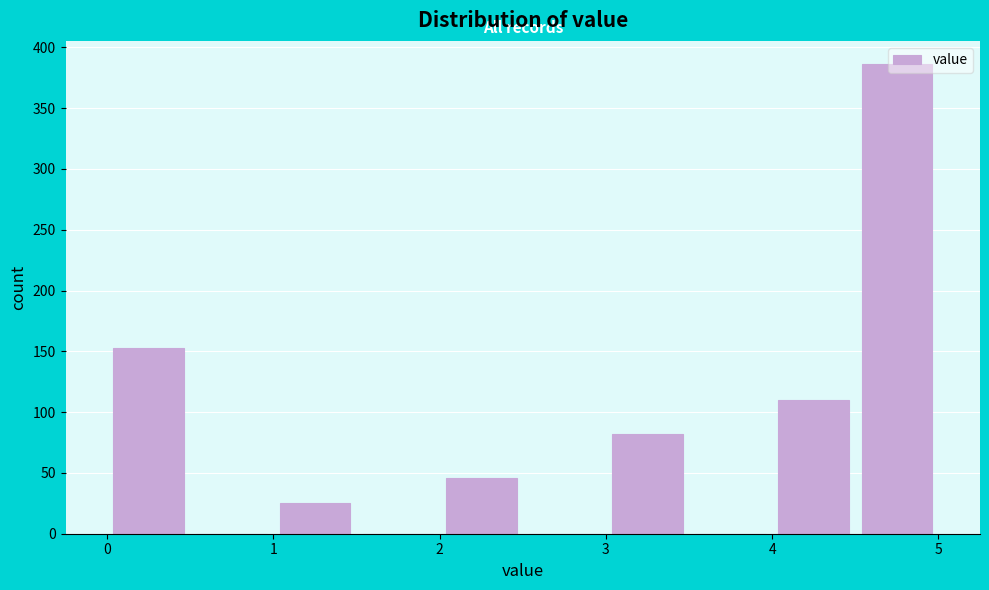

Which range on the x-axis has the tallest bar?

4.5 to 5.0